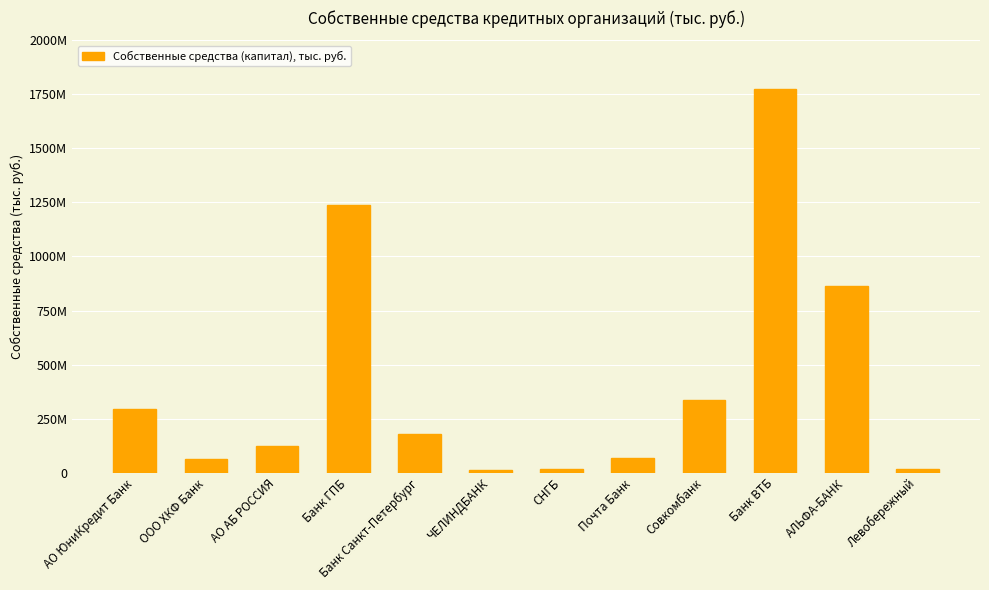

Does the chart contain any negative values?

No